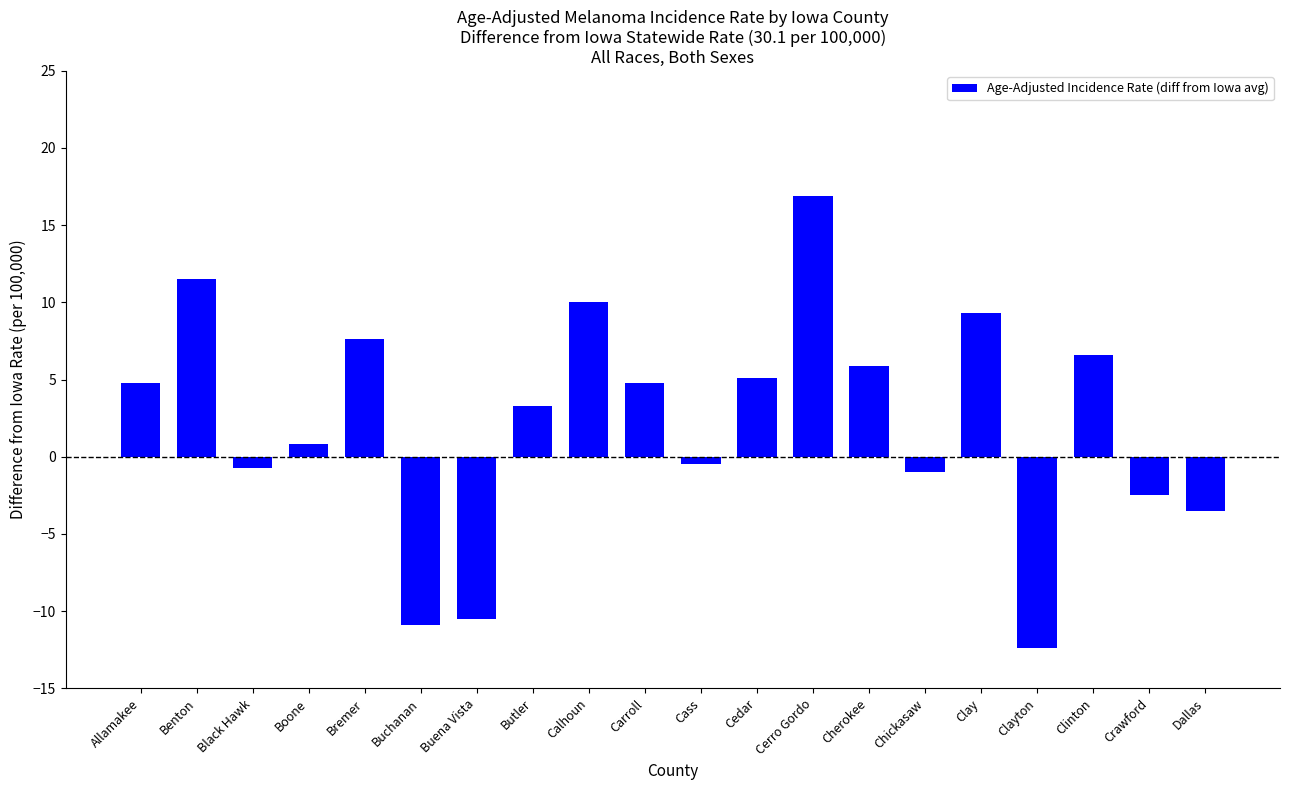

The chart shows a value of 2.4 at Calhoun. True or false?

False